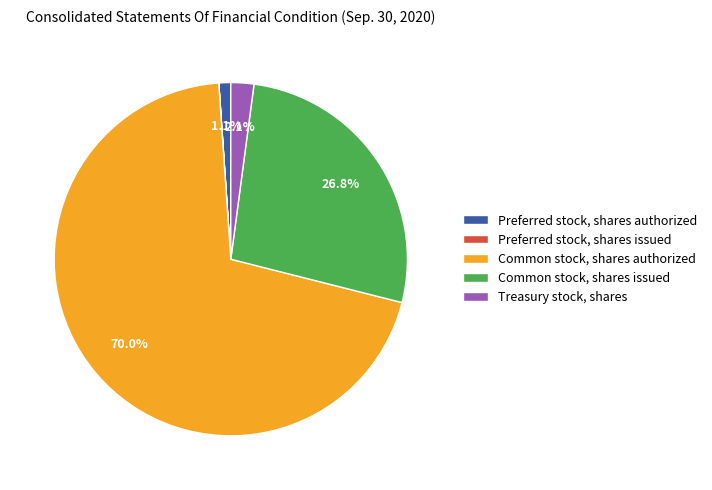

What percentage is NOT represented by Treasury stock, shares?

97.9%